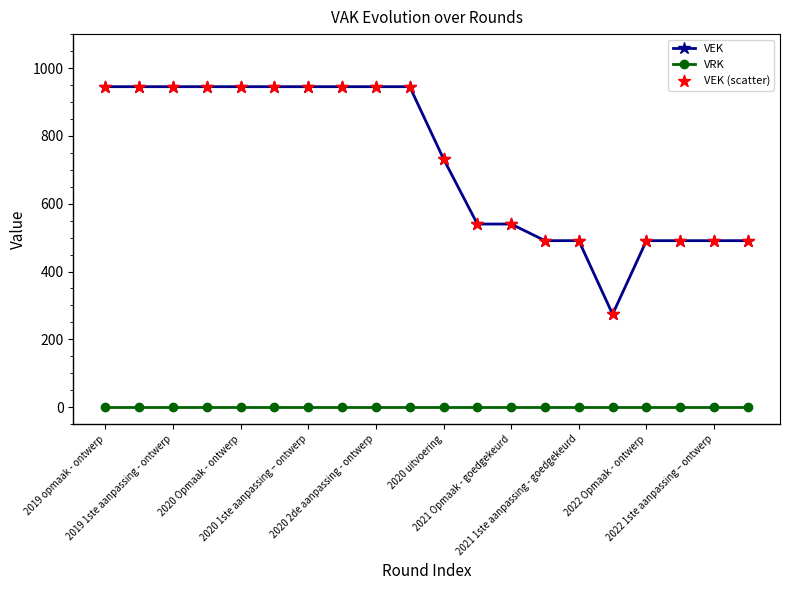

At how many categories does at least one series exceed 922?

10